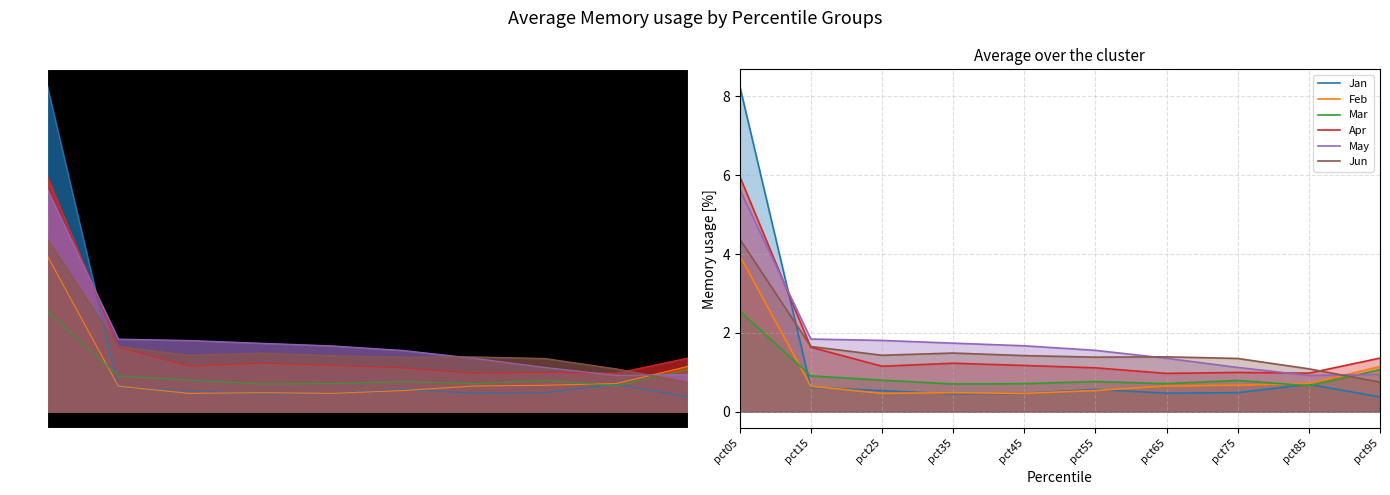

Reading right to left, what are all the values shown in this chart?

Jan: 0.4	0.7	0.5	0.5	0.6	0.5	0.5	0.5	0.6	8.3
Feb: 1.1	0.7	0.7	0.7	0.5	0.5	0.5	0.5	0.6	4.0
Mar: 1.1	0.7	0.8	0.7	0.8	0.7	0.7	0.8	0.9	2.6
Apr: 1.4	1.0	1.0	1.0	1.1	1.2	1.2	1.2	1.6	6.0
May: 0.9	0.9	1.1	1.4	1.6	1.7	1.7	1.8	1.8	5.6
Jun: 0.7	1.1	1.4	1.4	1.4	1.4	1.5	1.4	1.7	4.4